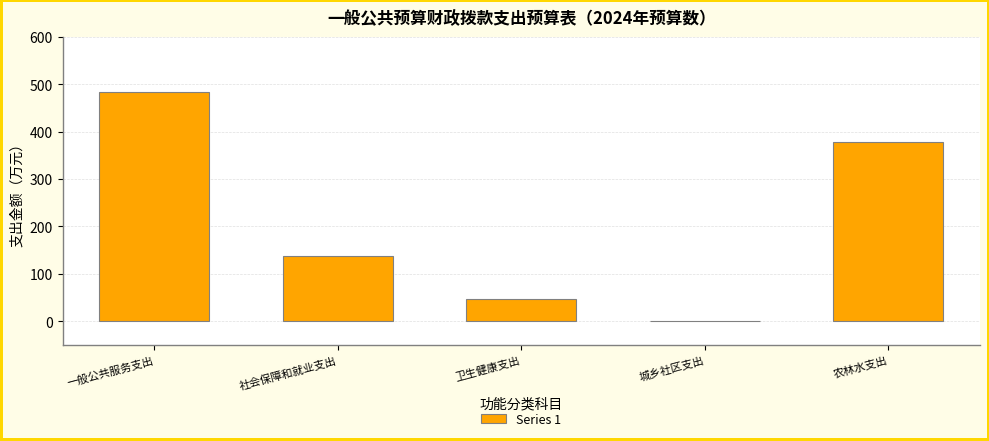

Reading left to right, what are all the values shown in this chart?

一般公共服务支出=483.8	社会保障和就业支出=138.4	卫生健康支出=45.9	城乡社区支出=0.9	农林水支出=378.3